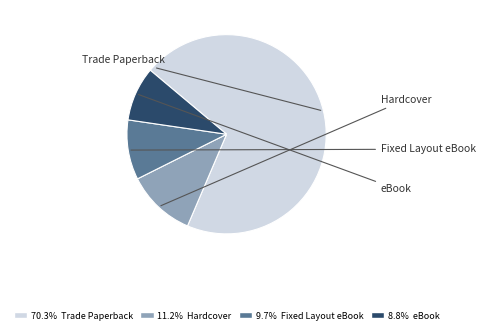

Is there a majority slice in this chart?

Yes